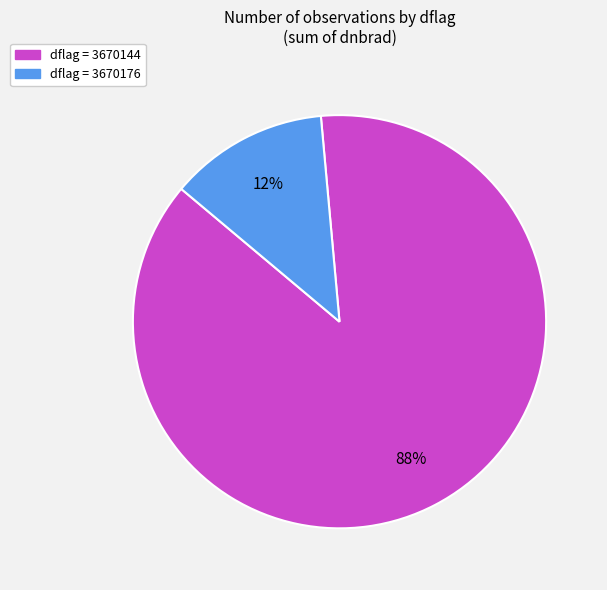

Count the number of slices in the pie.

2